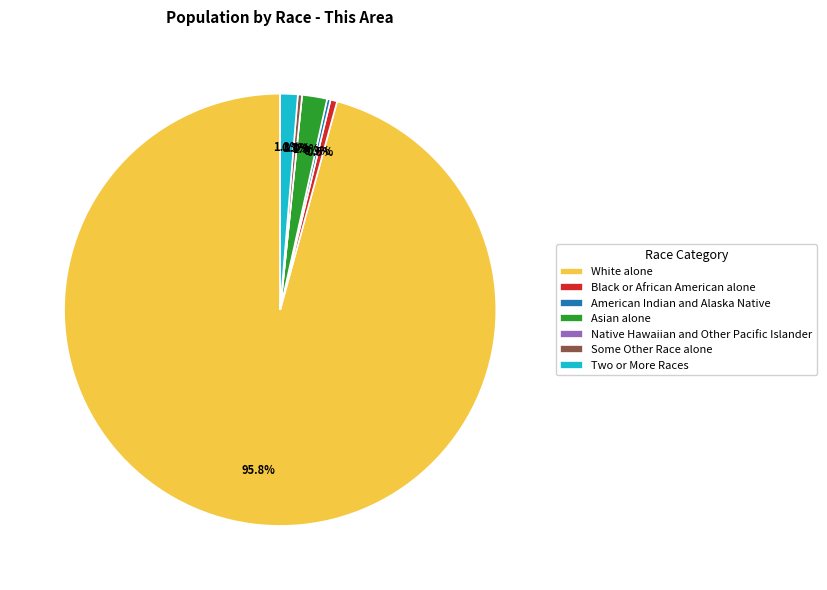

Is there a majority slice in this chart?

Yes